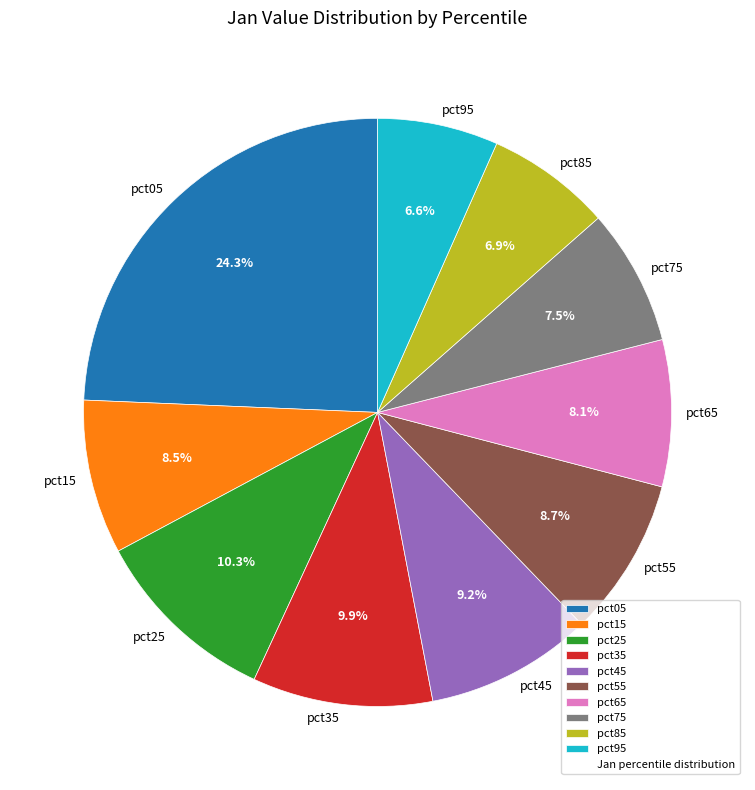

Combined, what portion of the pie is pct25 and pct05?

34.6%